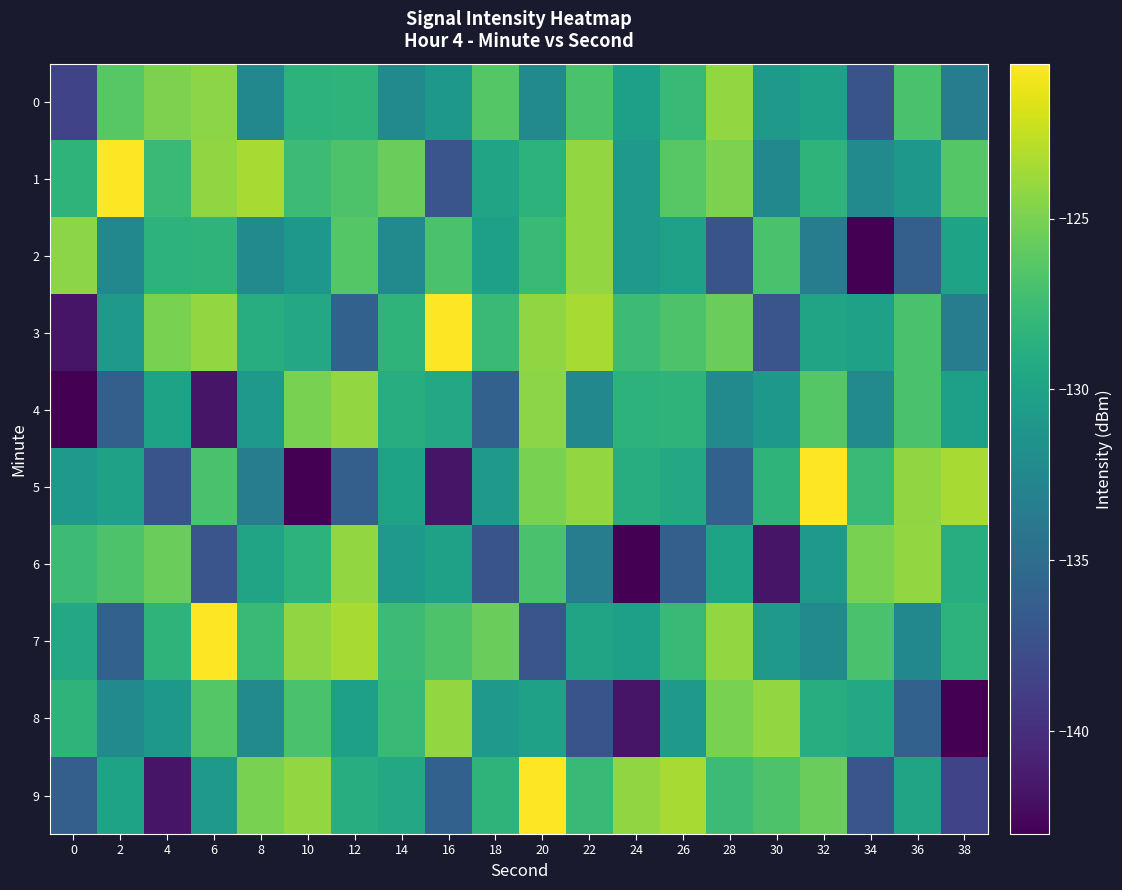

What is the total value across all series at 36?

-1294.6